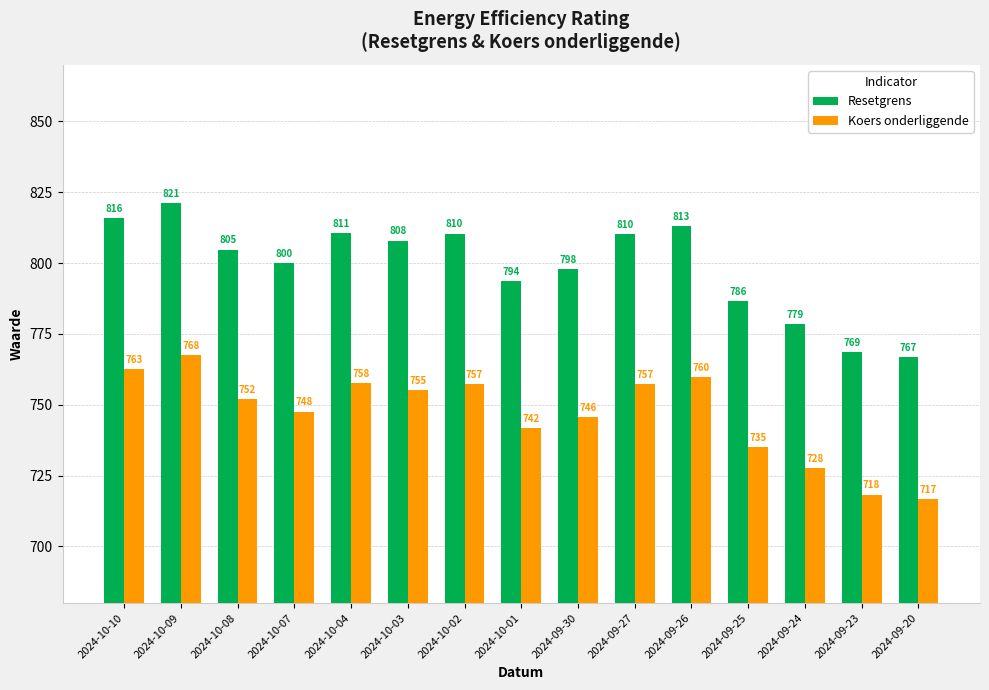

Which series changed the most between 2024-09-30 and 2024-09-20?

Resetgrens